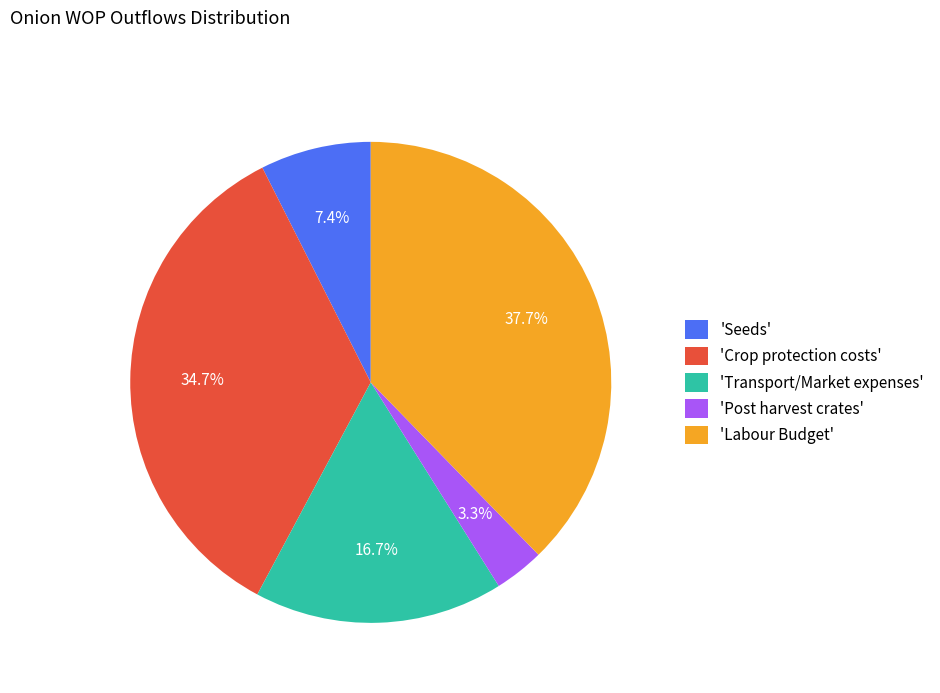

What is the ratio of the value at 'Transport/Market expenses' to the value at 'Labour Budget'?

0.4